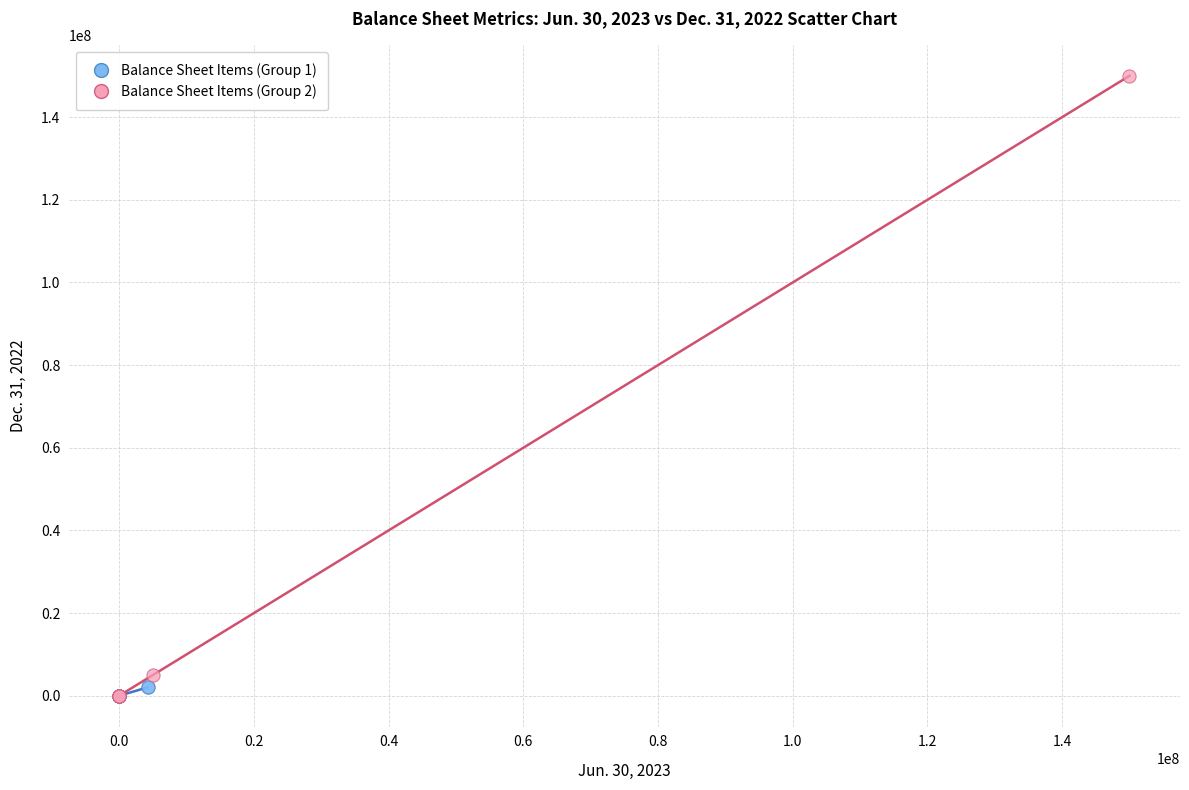

What are all the series names shown in the legend?

Balance Sheet Items (Group 1), Balance Sheet Items (Group 2)